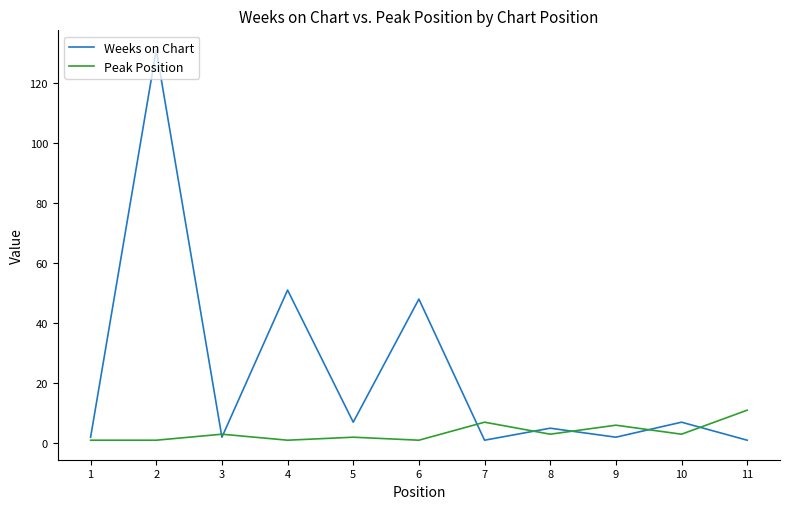

What is the greatest value displayed?

131